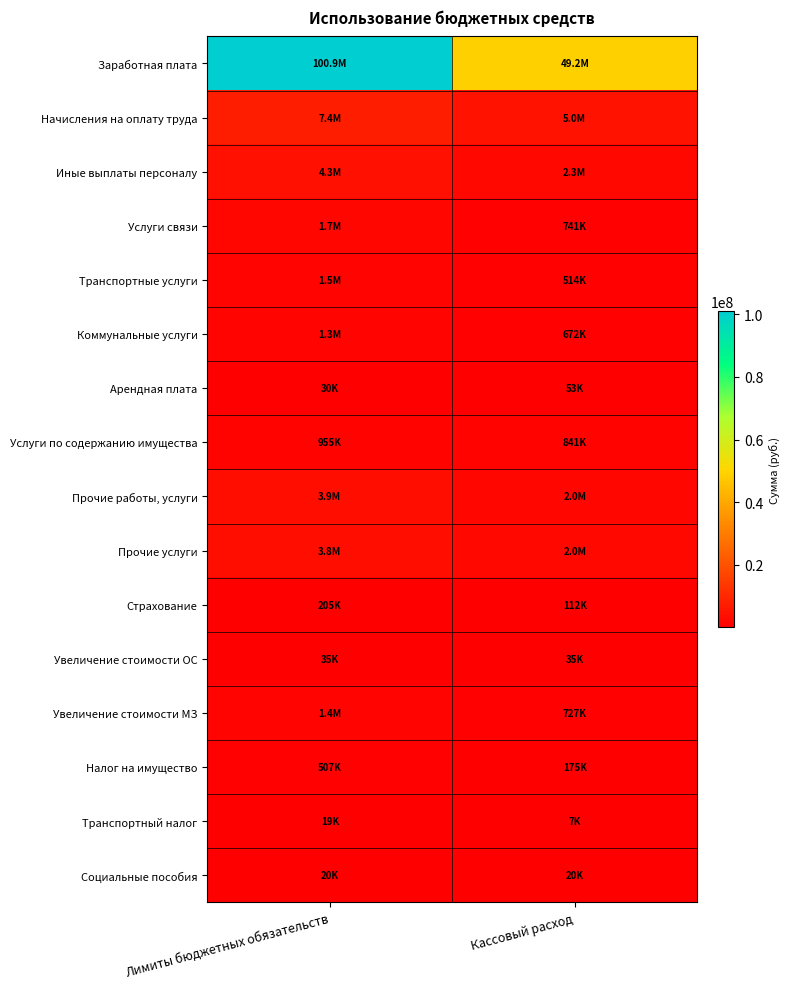

At how many categories does at least one series exceed 66737513?

1